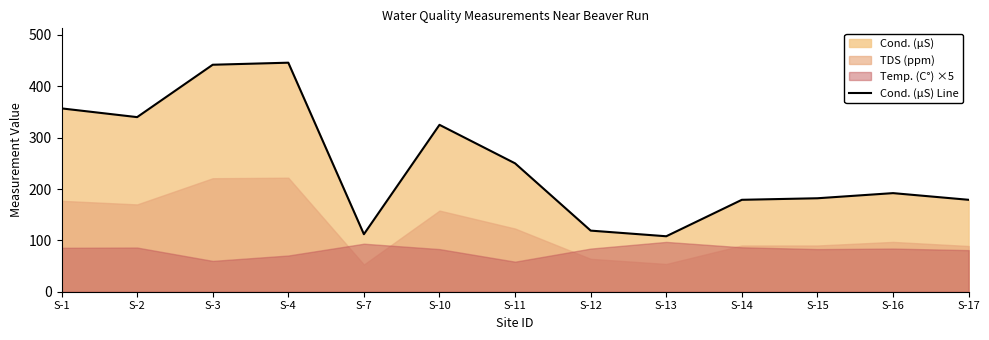

How many data points does each series have?

13